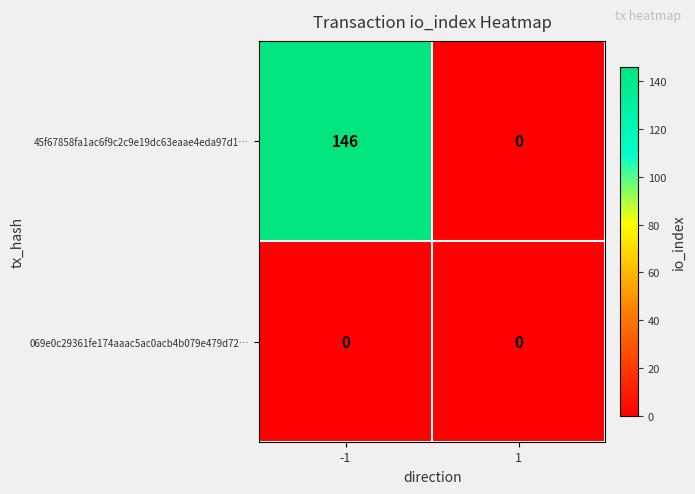

Which series has the largest total across all categories?

45f67858fa1ac6f9c2c9e19dc63eaae4eda97d1…